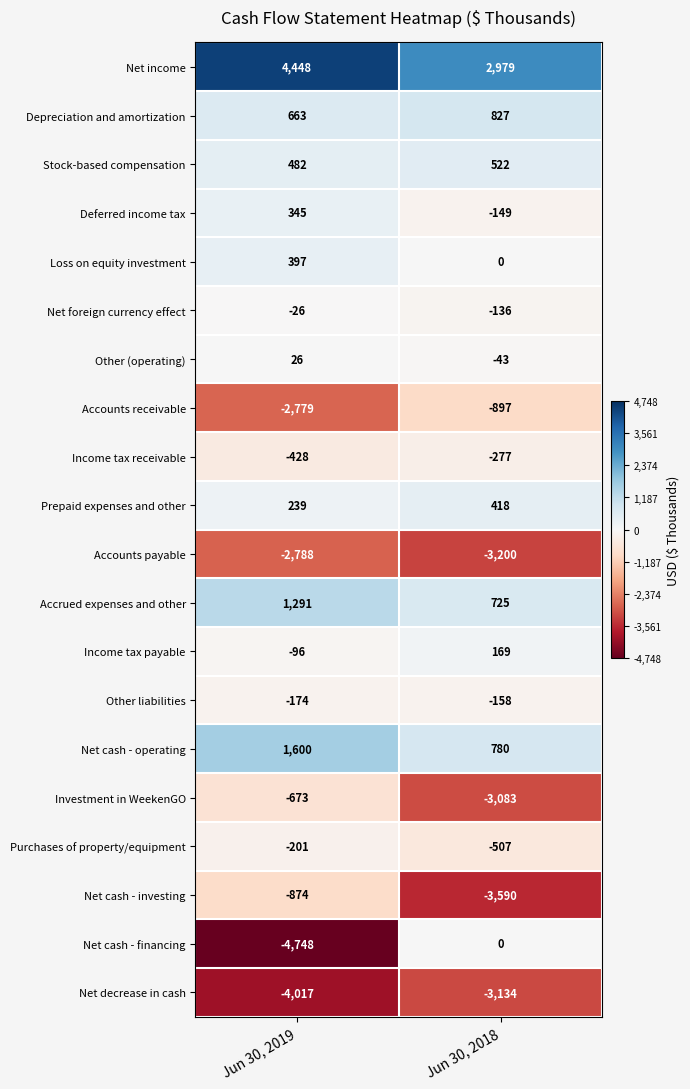

Which series changed the most between Jun 30, 2019 and Jun 30, 2018?

Net cash - financing